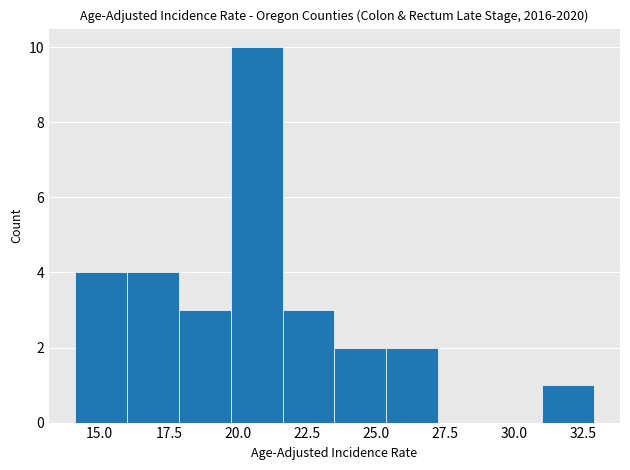

Around what value on the x-axis is the tallest bar? Give the approximate position of its centre, as read against the axis.

20.5